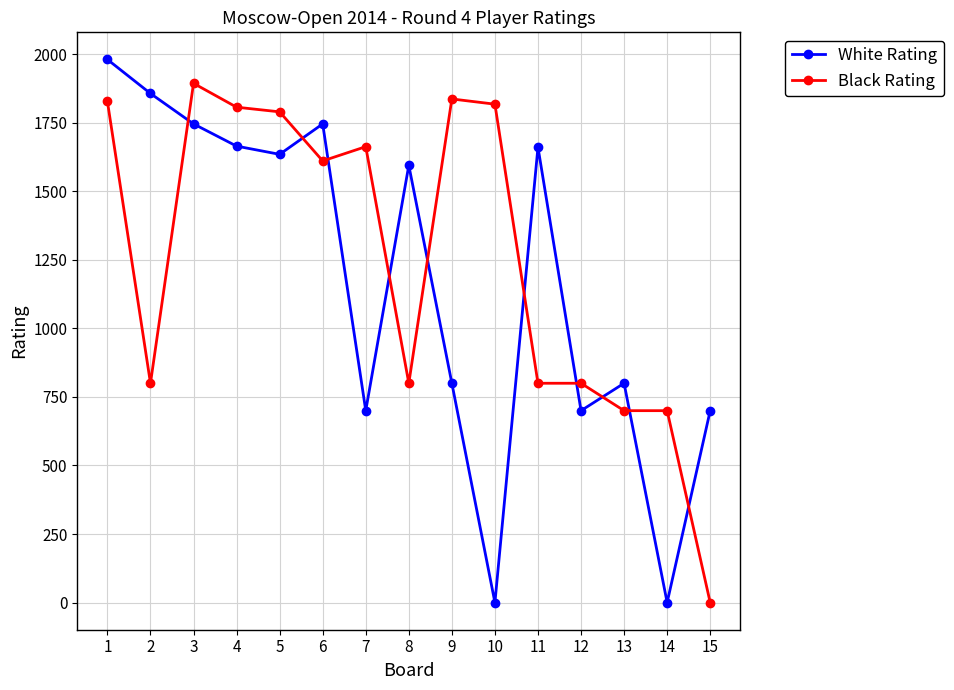

Where is the first local minimum for White Rating?

5